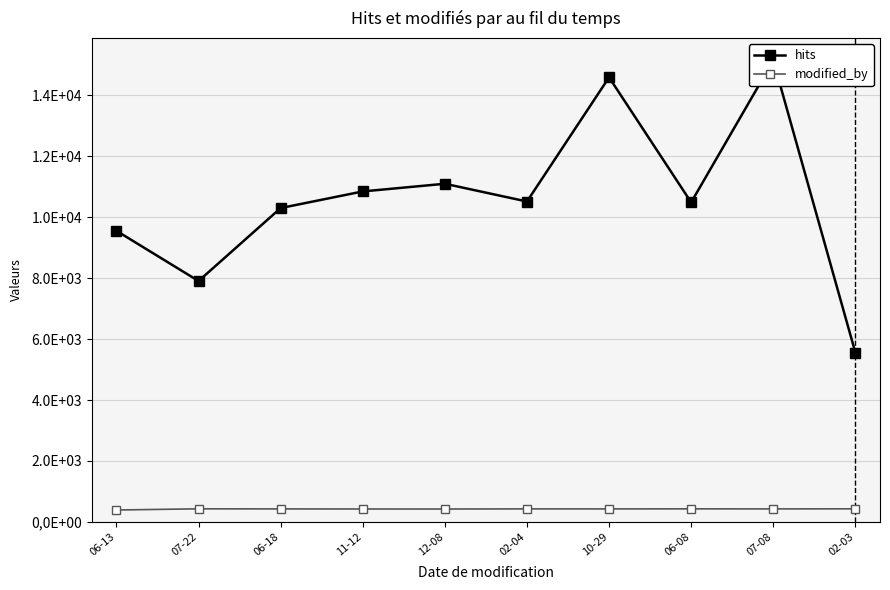

At which category does the chart reach its minimum across all series?

06-13